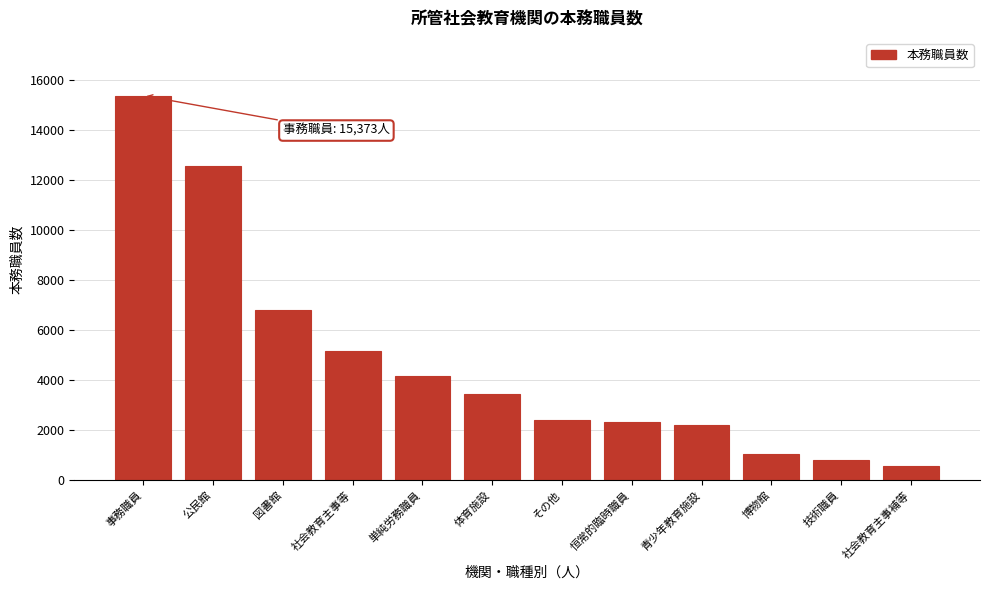

Approximately how many times larger is the value at 事務職員 compared to その他?

6.4